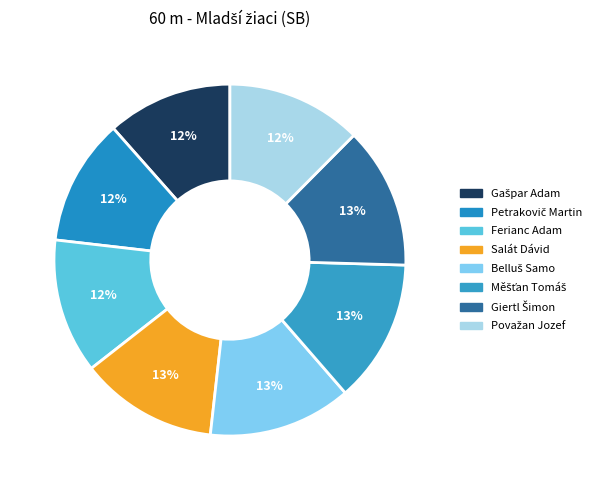

How many segments does this pie chart have?

8